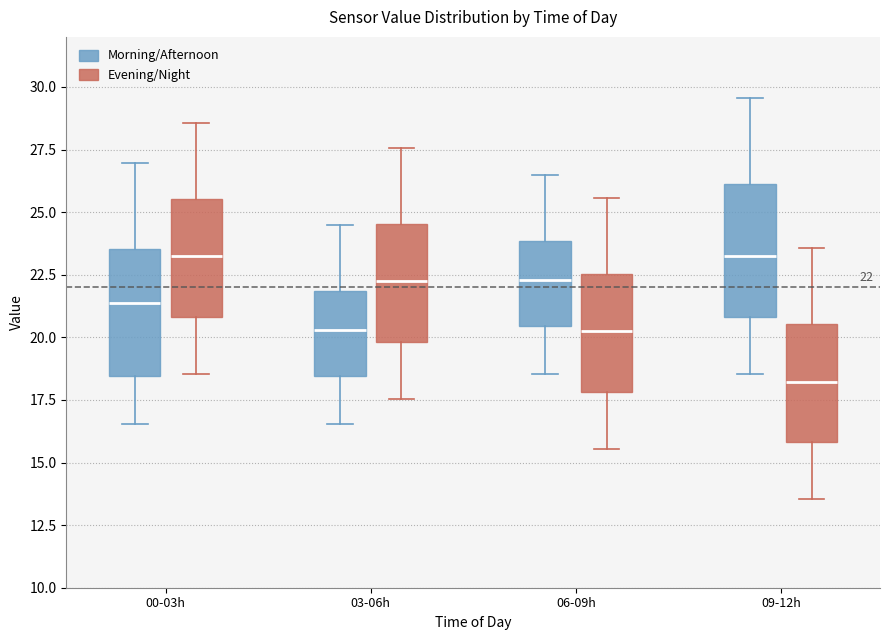

Which box's median line is the lowest?

09-12h (Evening/Night)